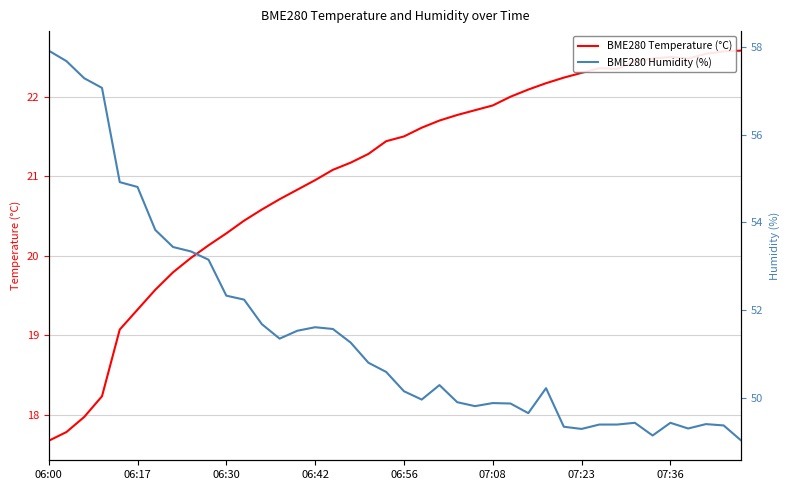

Reading left to right, what are all the values shown in this chart?

BME280 Temperature (°C): 17.7	17.8	18.0	18.2	19.1	19.3	19.6	19.8	20.0	20.1	20.3	20.4	20.6	20.7	20.8	20.9	21.1	21.2	21.3	21.4	21.5	21.6	21.7	21.8	21.8	21.9	22.0	22.1	22.2	22.2	22.3	22.4	22.4	22.4	22.5	22.5	22.5	22.5	22.6	22.6
BME280 Humidity (%): 57.9	57.7	57.3	57.1	54.9	54.8	53.8	53.4	53.3	53.1	52.3	52.2	51.7	51.4	51.5	51.6	51.6	51.3	50.8	50.6	50.1	50.0	50.3	49.9	49.8	49.9	49.9	49.6	50.2	49.3	49.3	49.4	49.4	49.4	49.1	49.4	49.3	49.4	49.4	49.0